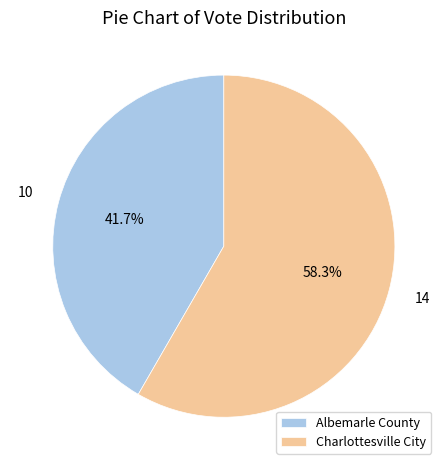

What percentage is the Albemarle County slice, to the nearest percent?

42%